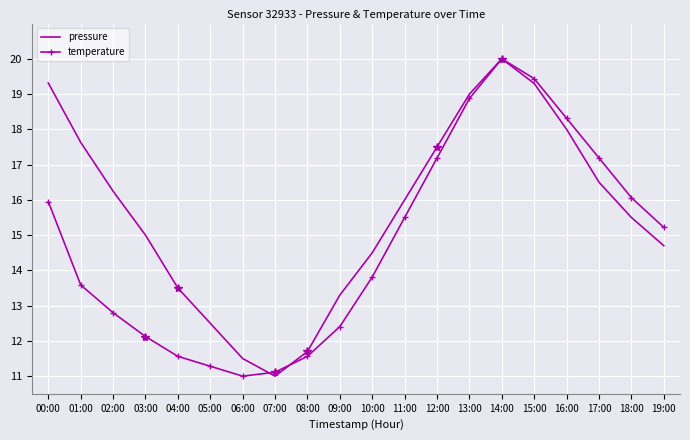

The value of pressure at 18:00 is 7.5. True or false?

False